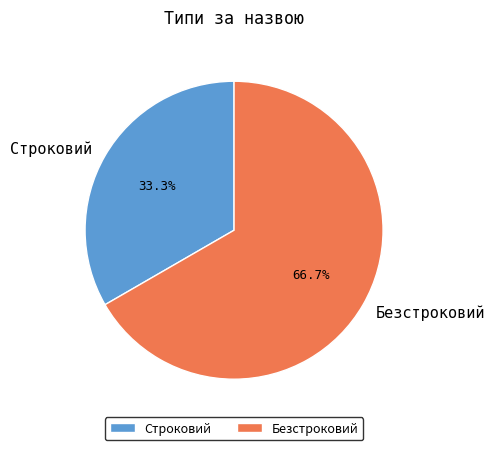

Which slice is the smallest?

Строковий